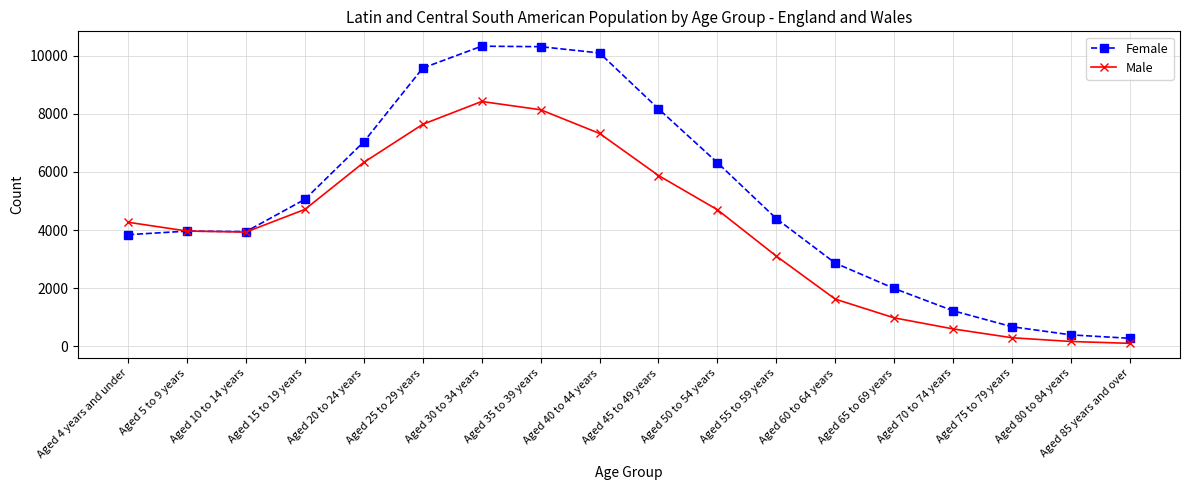

What is the lowest value of the Female series?

272